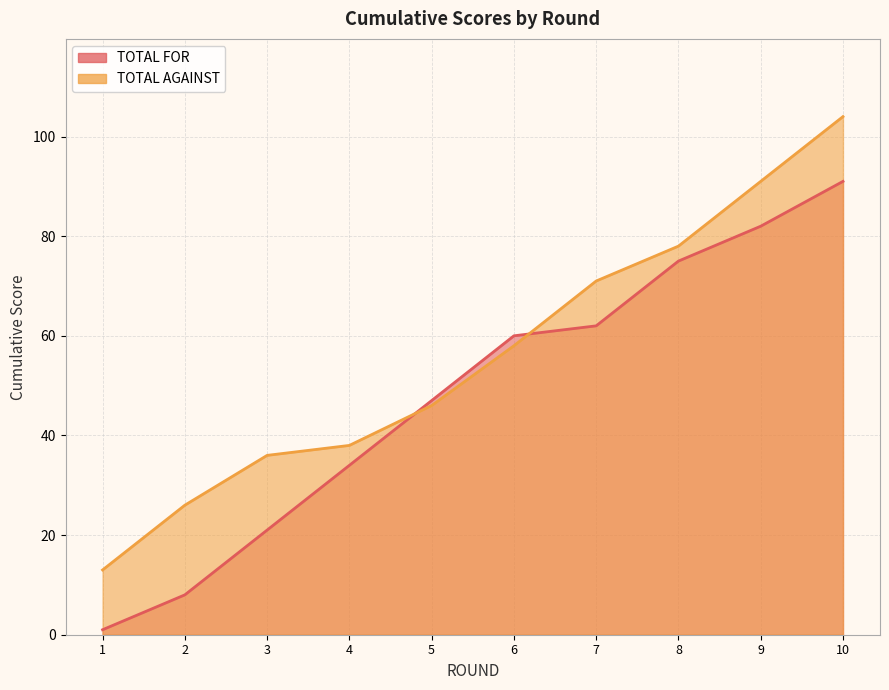

List the labels in order of TOTAL AGAINST value, smallest first.

1, 2, 3, 4, 5, 6, 7, 8, 9, 10